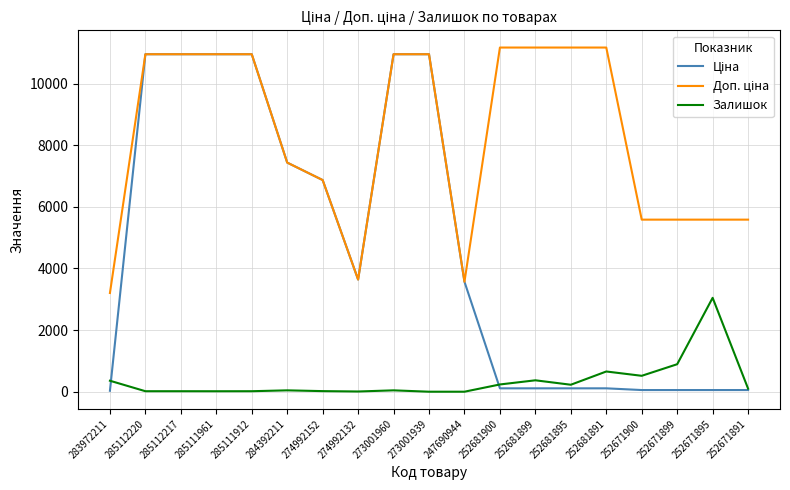

True or false: Залишок has a value of 18.0 at 285112217.

True